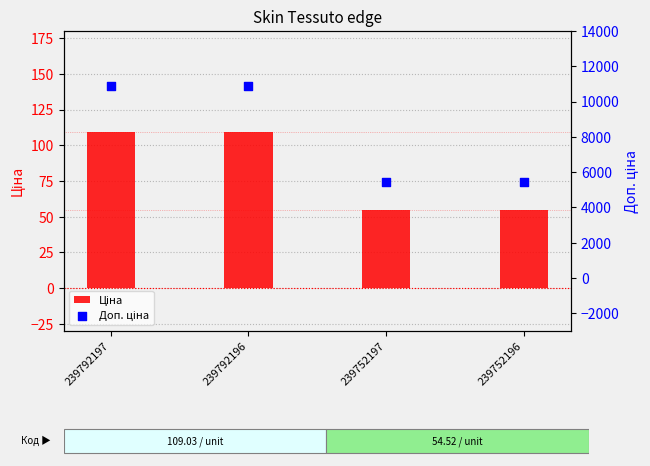

What are all the series names shown in the legend?

Ціна, Доп. ціна